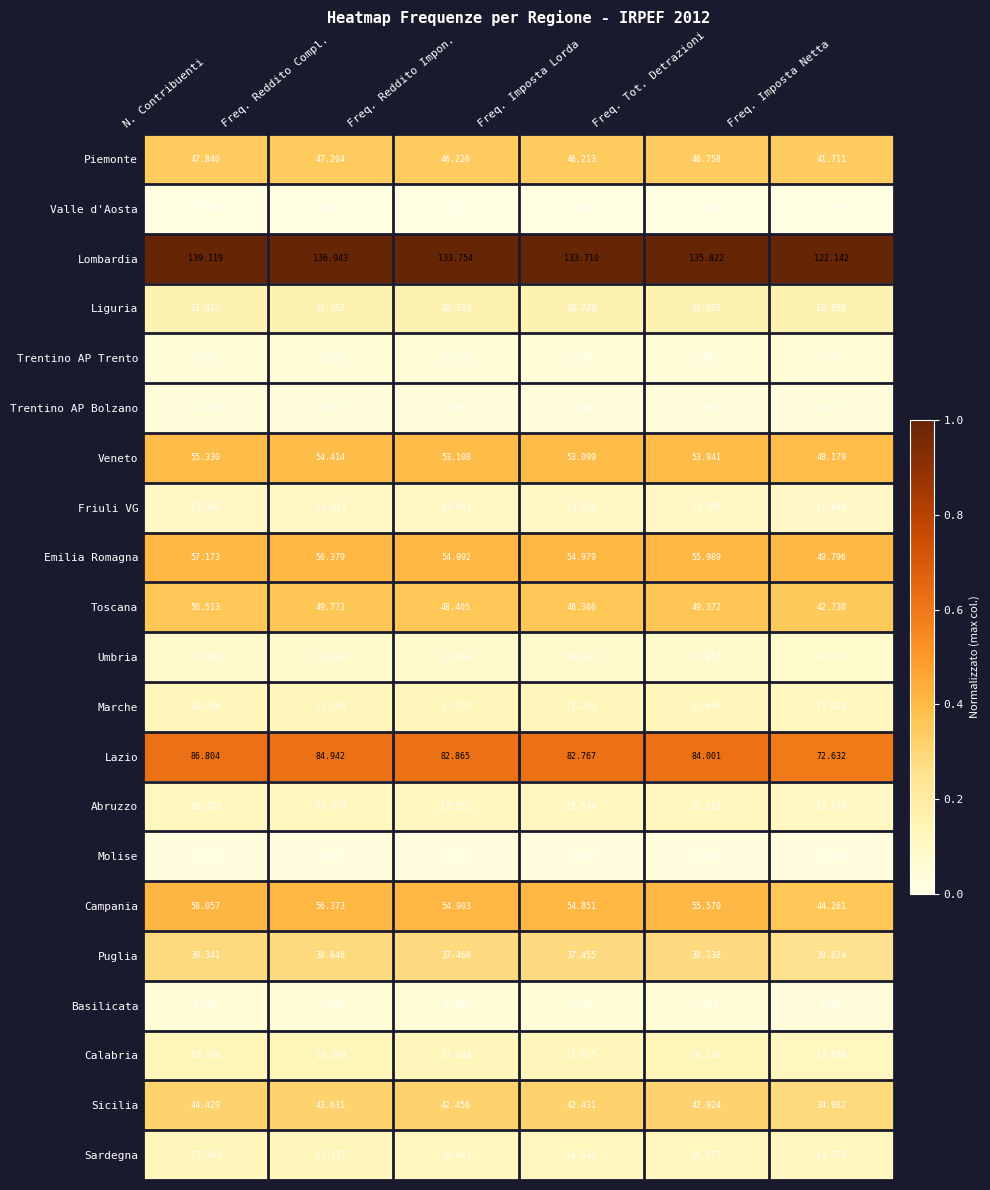

At N. Contribuenti, list the series in order from smallest to largest.

Valle d'Aosta, Molise, Trentino AP Bolzano, Trentino AP Trento, Basilicata, Umbria, Friuli VG, Abruzzo, Sardegna, Marche, Calabria, Liguria, Puglia, Sicilia, Piemonte, Toscana, Veneto, Emilia Romagna, Campania, Lazio, Lombardia